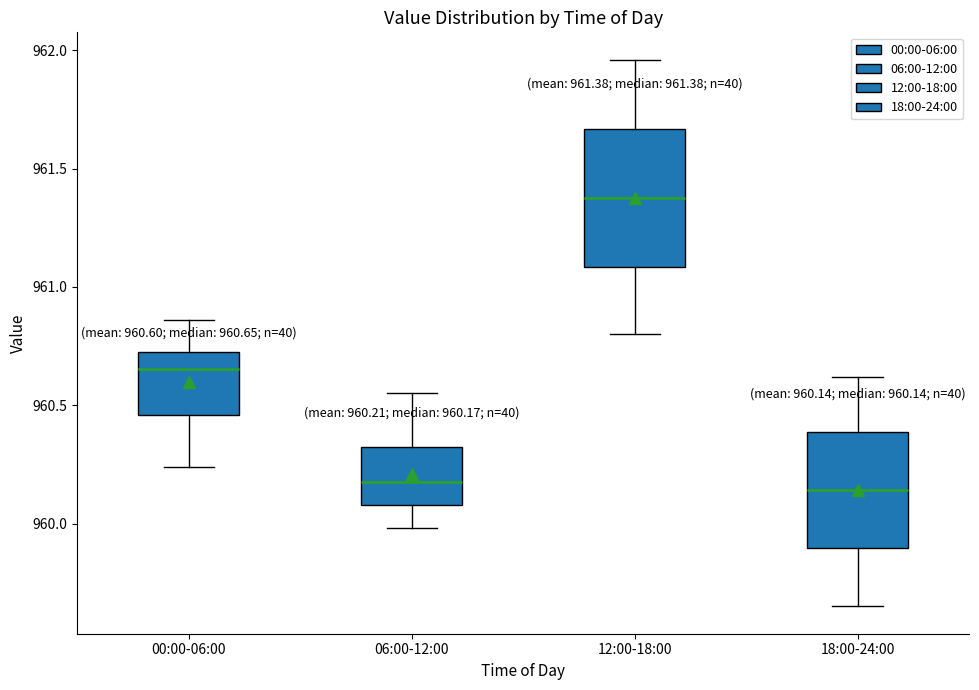

Which box is the tallest, from its lower edge to its upper edge?

12:00-18:00